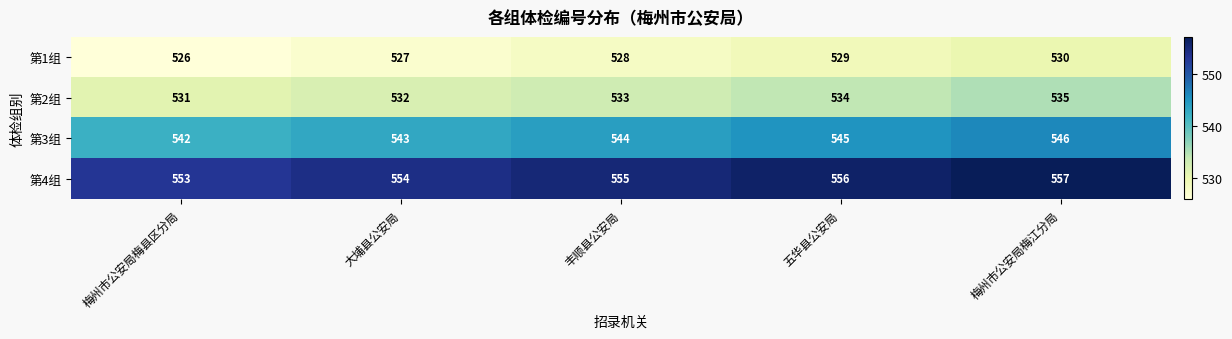

Rank the series by their maximum value, from highest to lowest.

第4组, 第3组, 第2组, 第1组